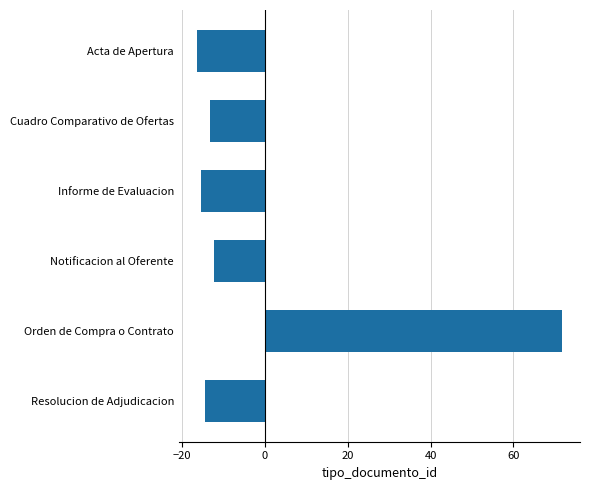

What position from the top is Cuadro Comparativo de Ofertas?

2